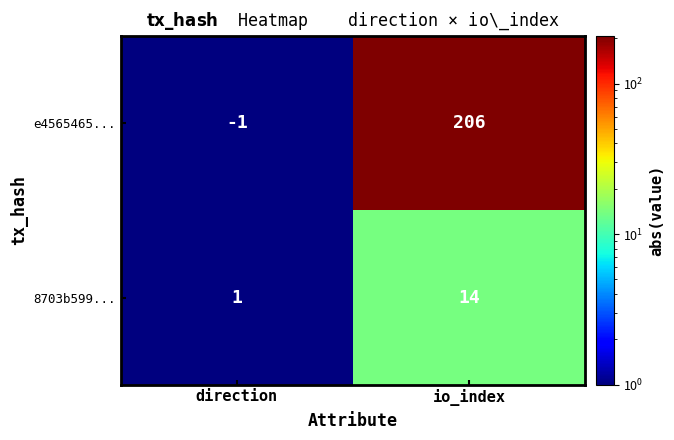

Which series has the widest spread of values?

e4565465...